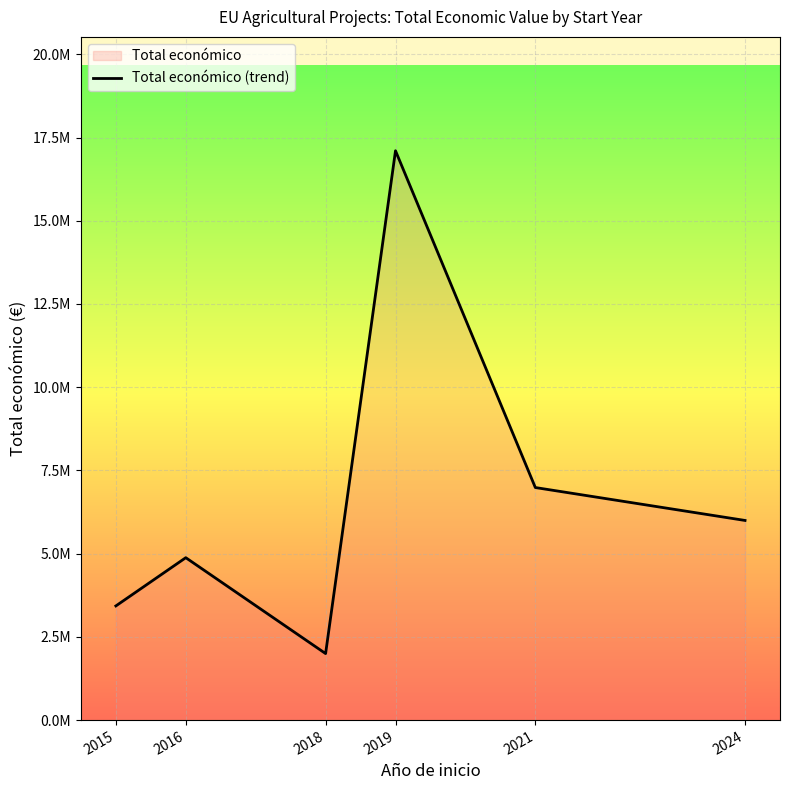

What is the ratio of the value at 2024 to the value at 2021?

0.9